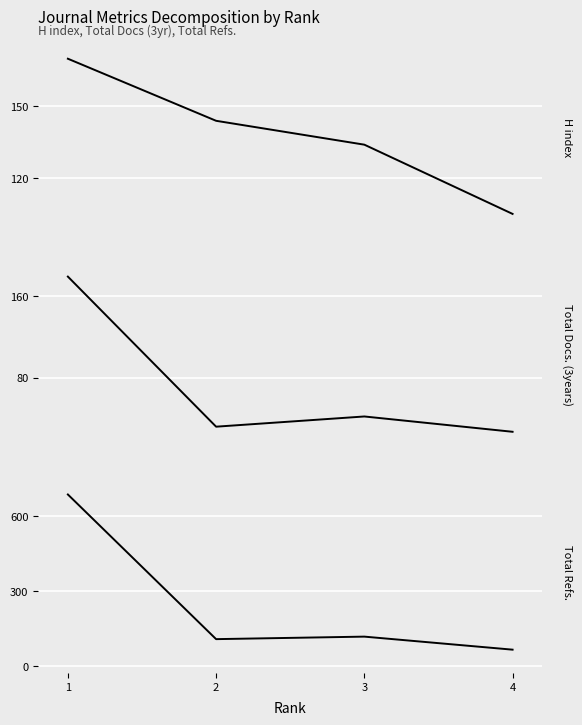

Does the chart display data point markers on the line(s)?

No